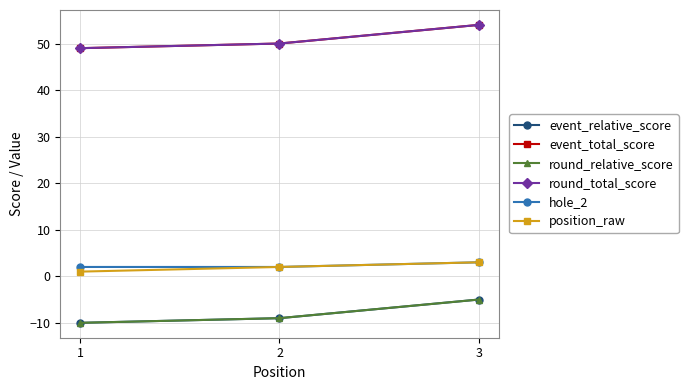

Is it true that hole_2 equals 2 at 1?

True